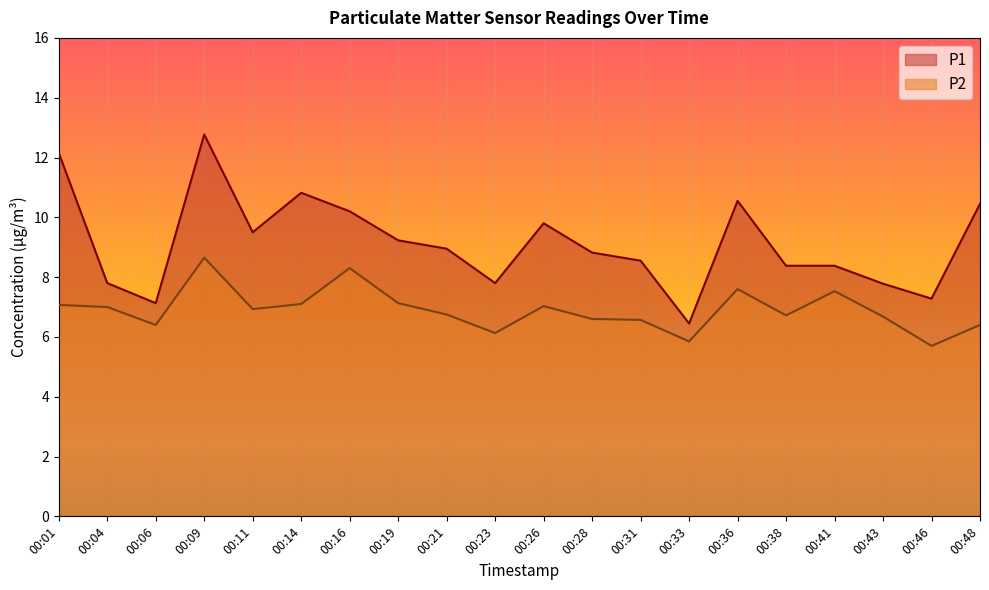

The value of P1 at 00:23 is 3.0. True or false?

False